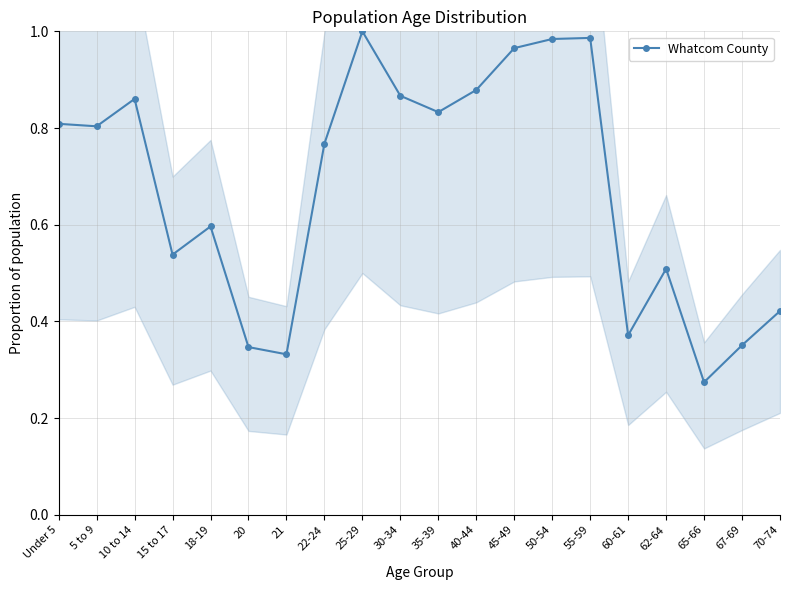

Rank the categories by value from lowest to highest.

65-66, 21, 20, 67-69, 60-61, 70-74, 62-64, 15 to 17, 18-19, 22-24, 5 to 9, Under 5, 35-39, 10 to 14, 30-34, 40-44, 45-49, 50-54, 55-59, 25-29